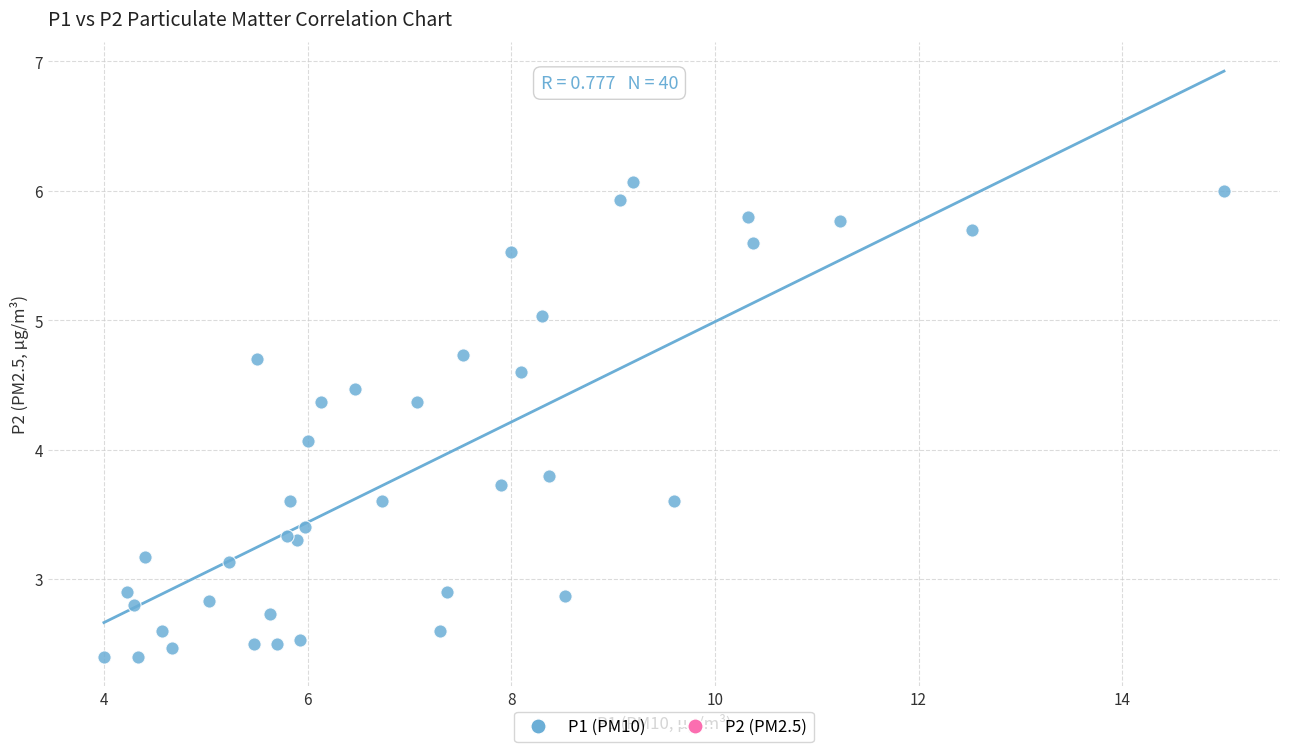

What Y value in the scatter plot is closest to 4?

4.1